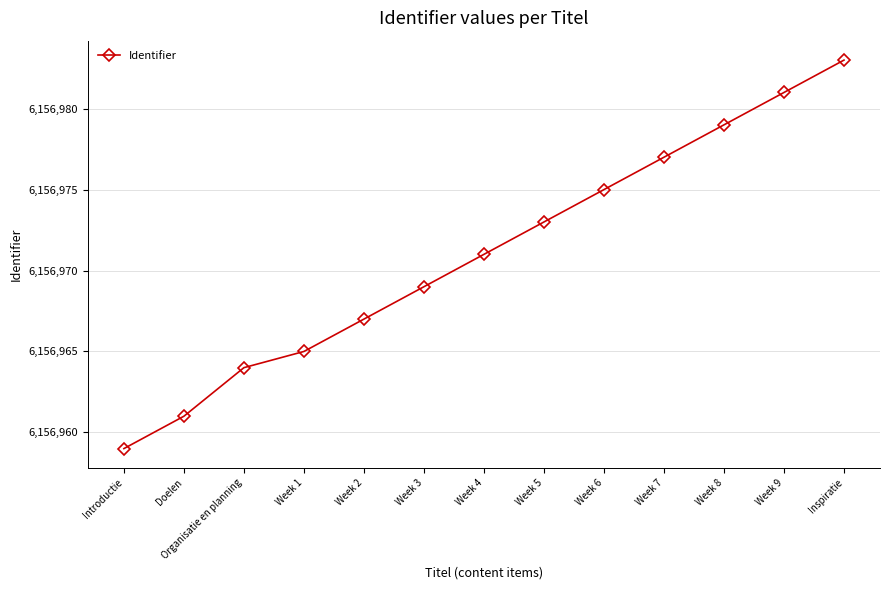

What is the sum of the values at Introductie and Organisatie en planning?

12313923